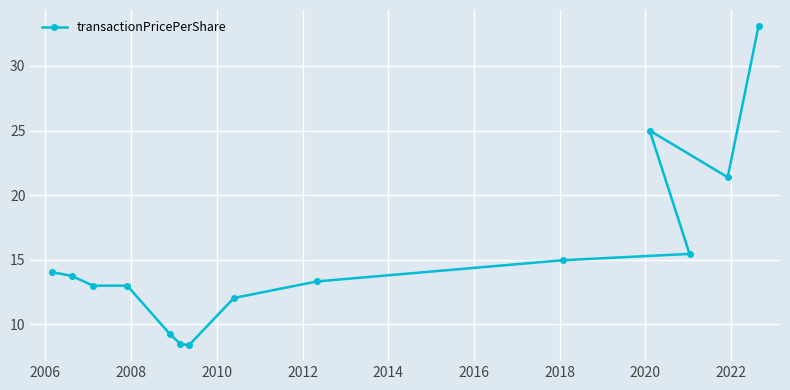

What is the minimum value shown in the chart?

8.4